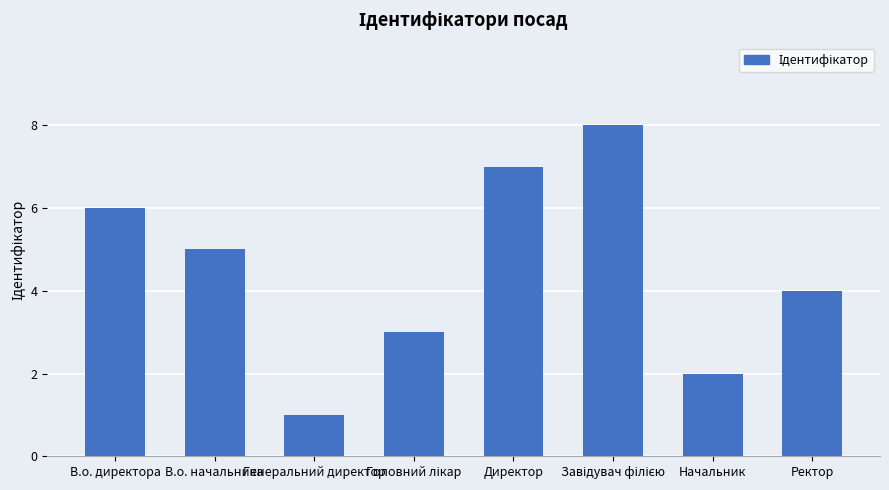

What is the approximate value at Начальник?

2